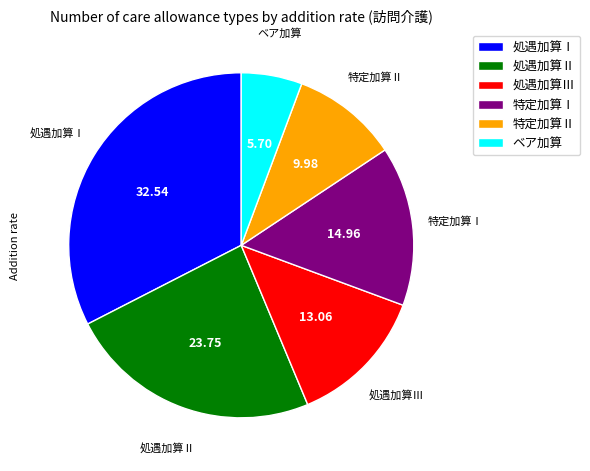

How many segments does this pie chart have?

6